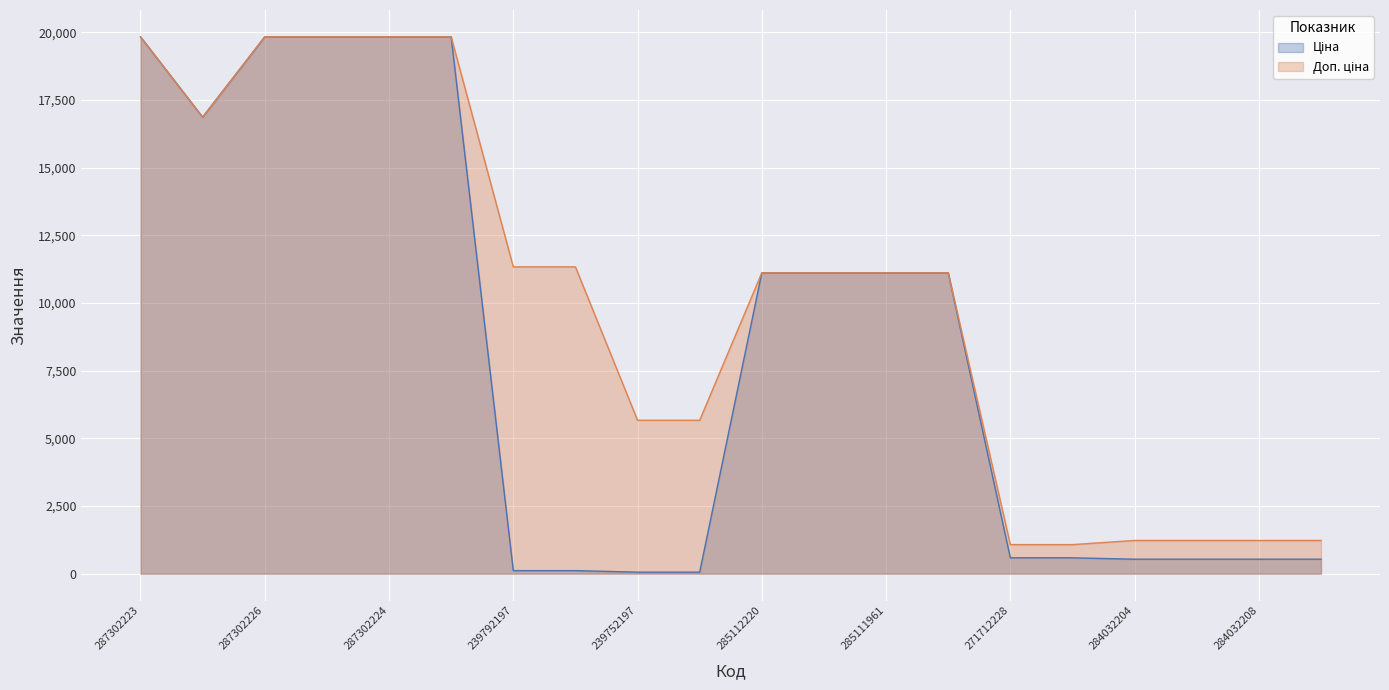

How many values in the Ціна series are below 11113?

10